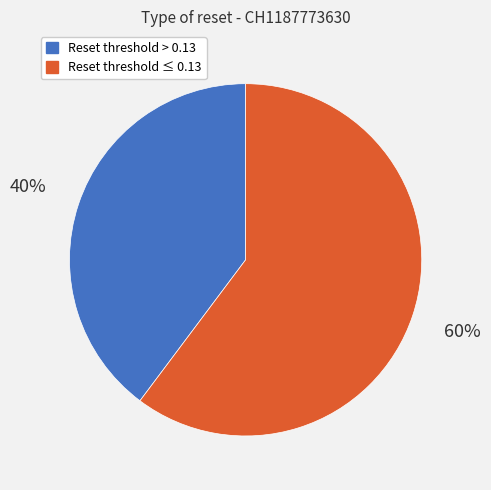

Is there a majority slice in this chart?

Yes